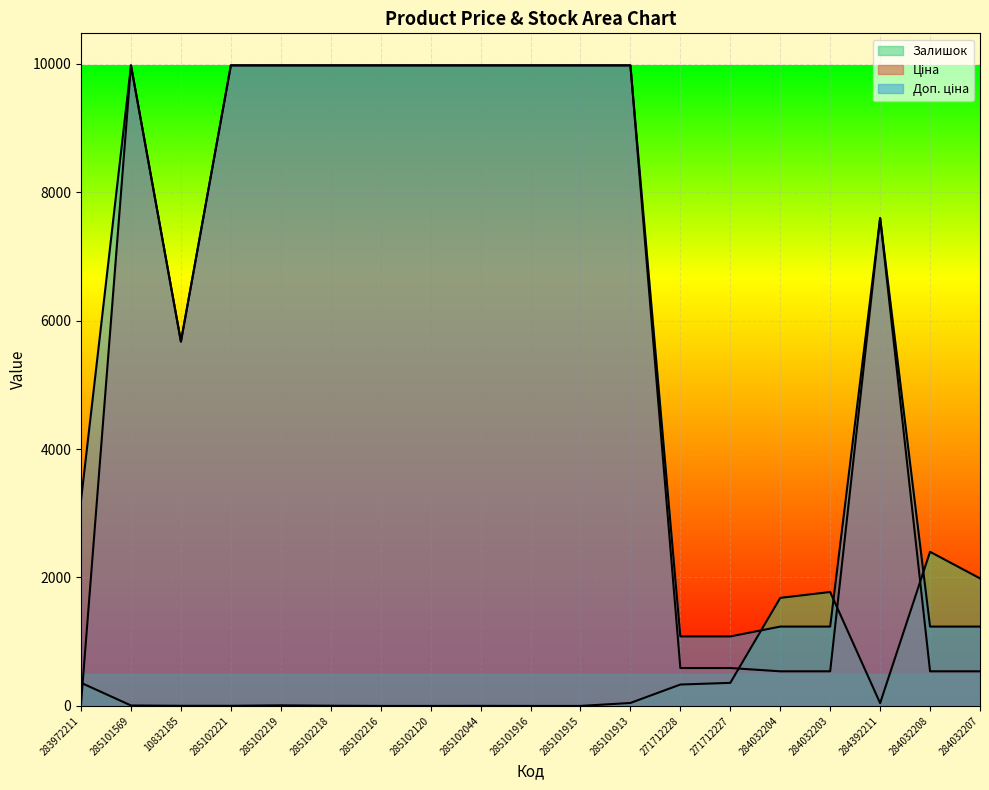

What value does the Залишок series have at 284392211?

43.0